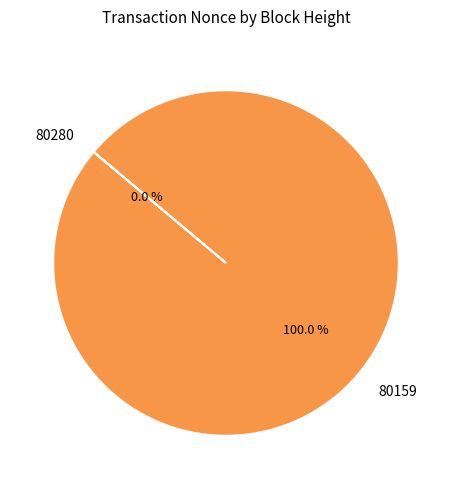

Rank the categories by value from highest to lowest.

80159, 80280